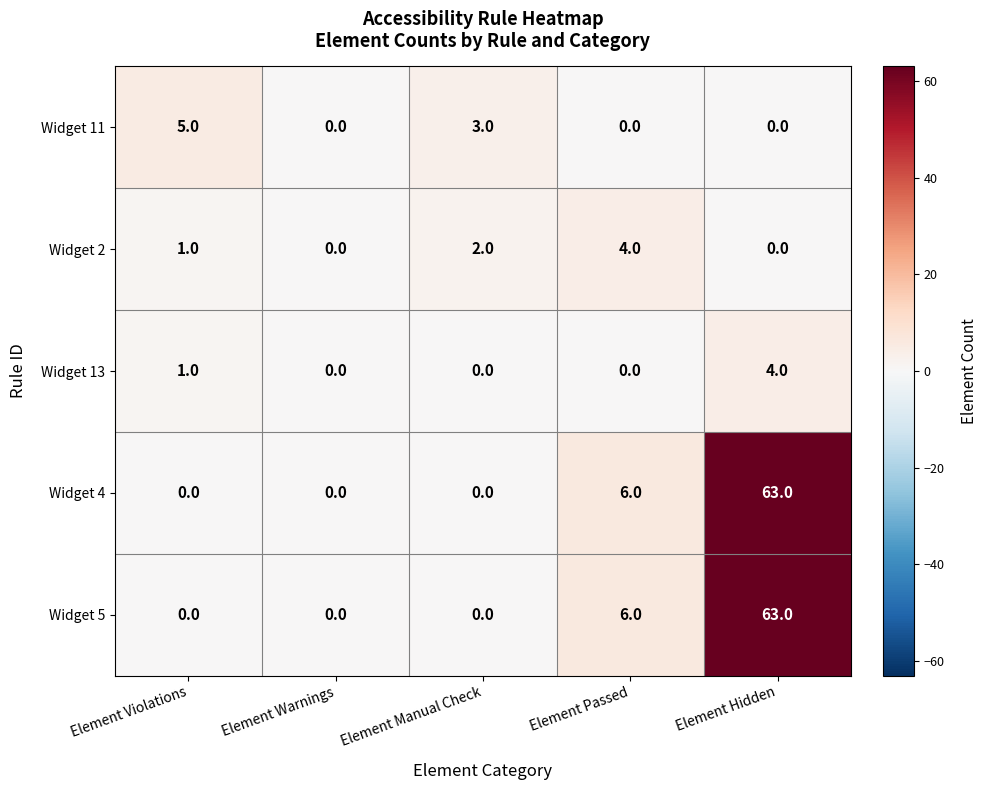

What is the greatest value displayed?

63